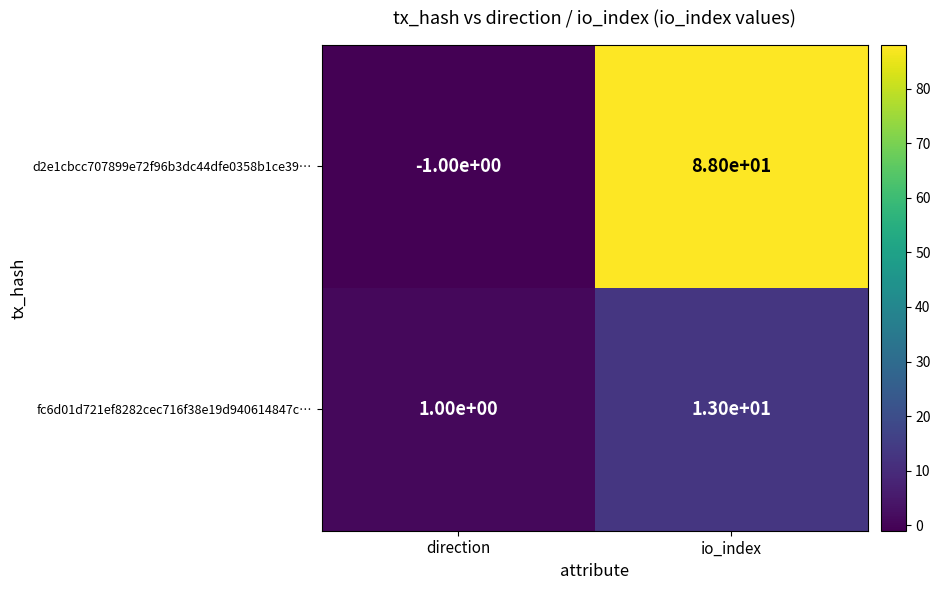

Which series has the widest spread of values?

d2e1cbcc707899e72f96b3dc44dfe0358b1ce39…